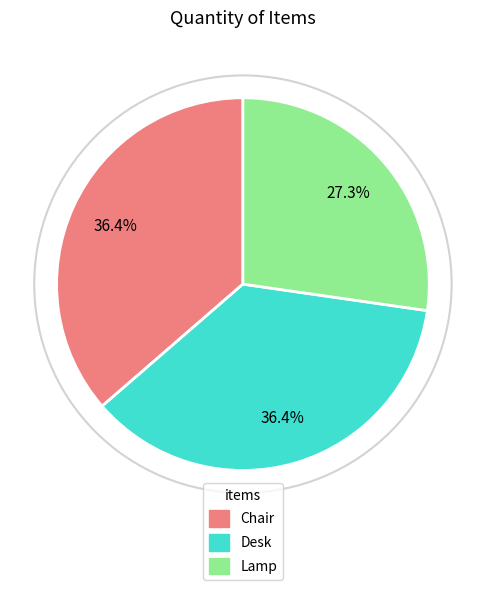

Count the number of slices in the pie.

3